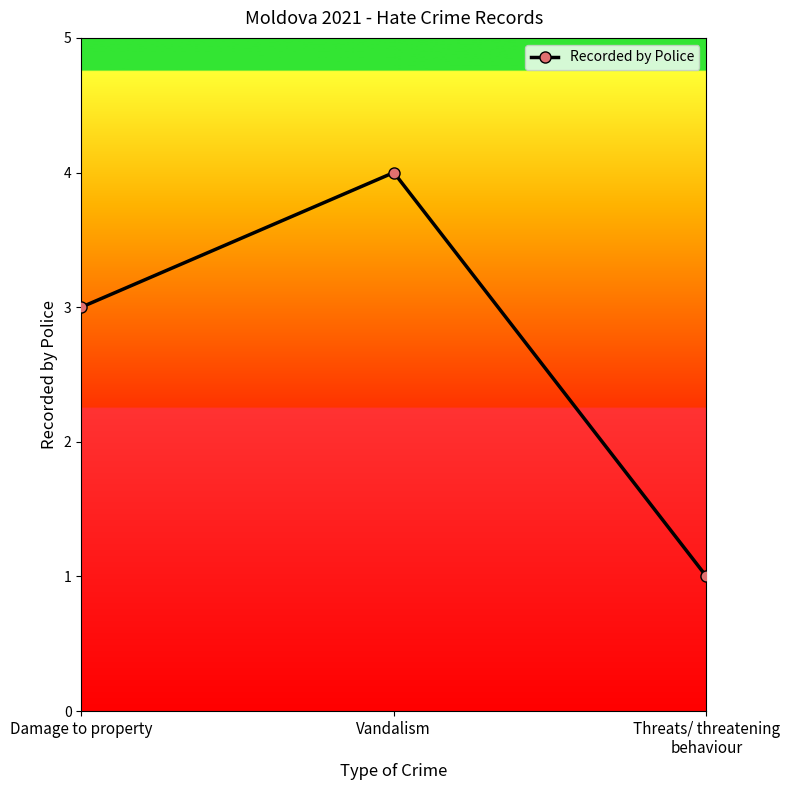

Between Vandalism and Threats/ threatening behaviour, which is larger?

Vandalism